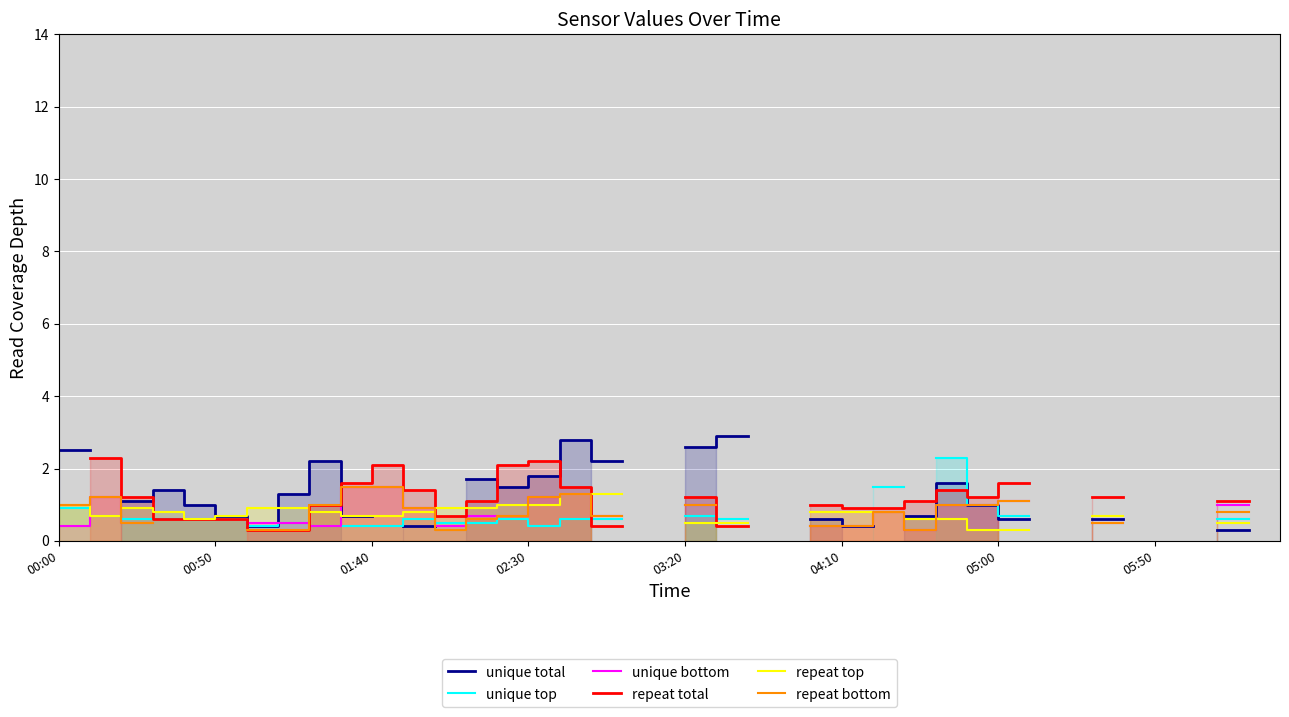

Between which two adjacent categories do unique total and repeat bottom first intersect?

8 and 9